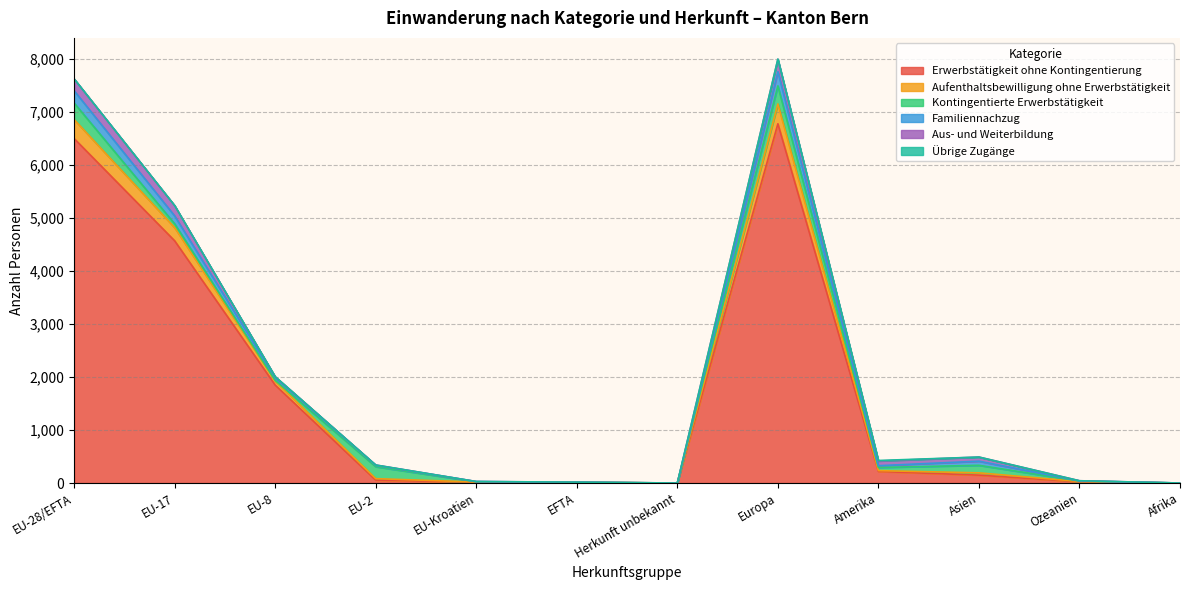

At which category does Erwerbstätigkeit ohne Kontingentierung reach its first local valley?

Herkunft unbekannt